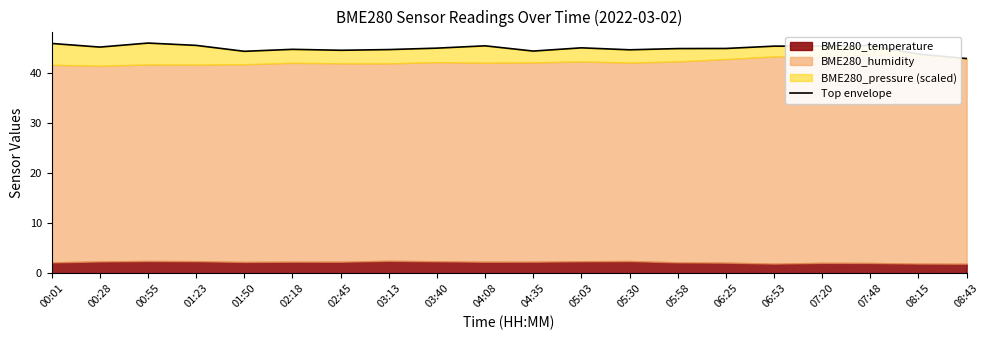

How many points are lower than both their immediate neighbors (excluding endpoints)?

5